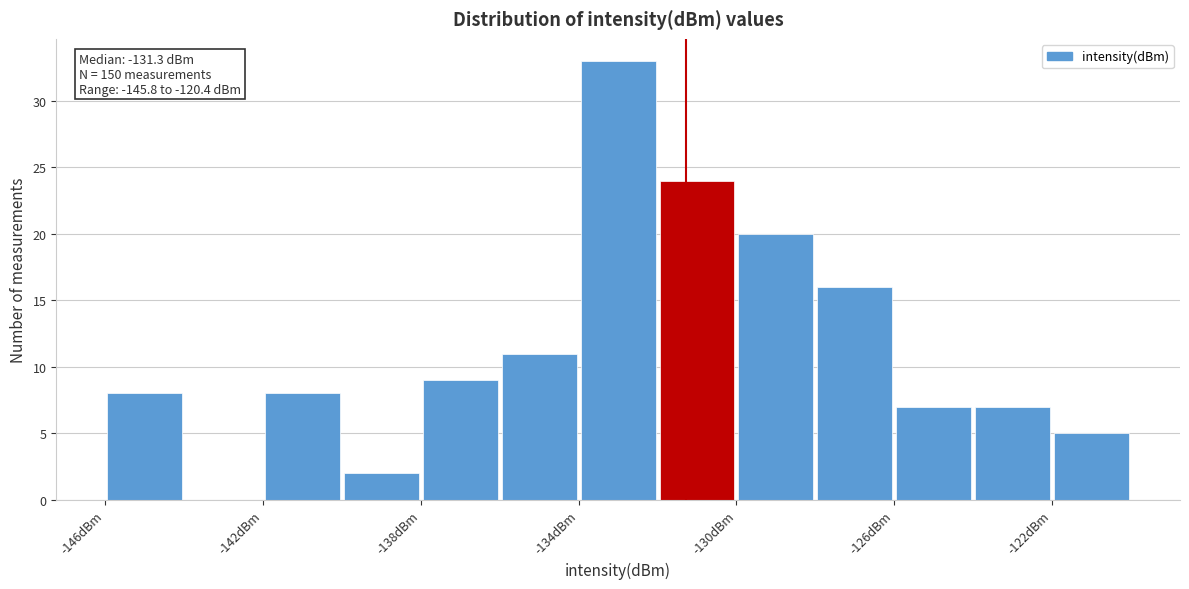

Over which range of the x-axis is the bar tallest?

-134 to -132